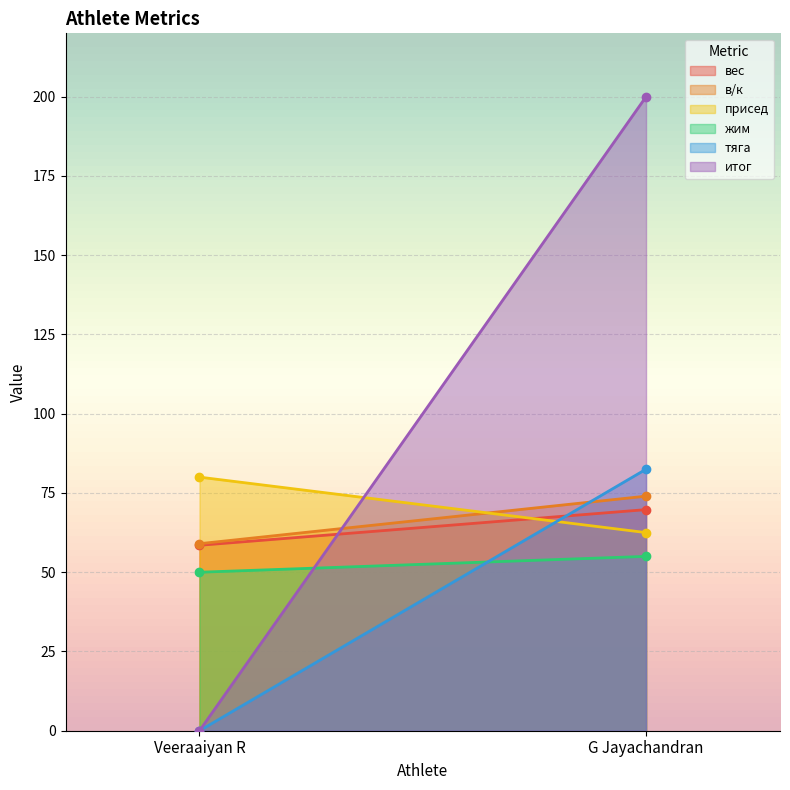

List the labels in order of итог value, smallest first.

Veeraaiyan R, G Jayachandran